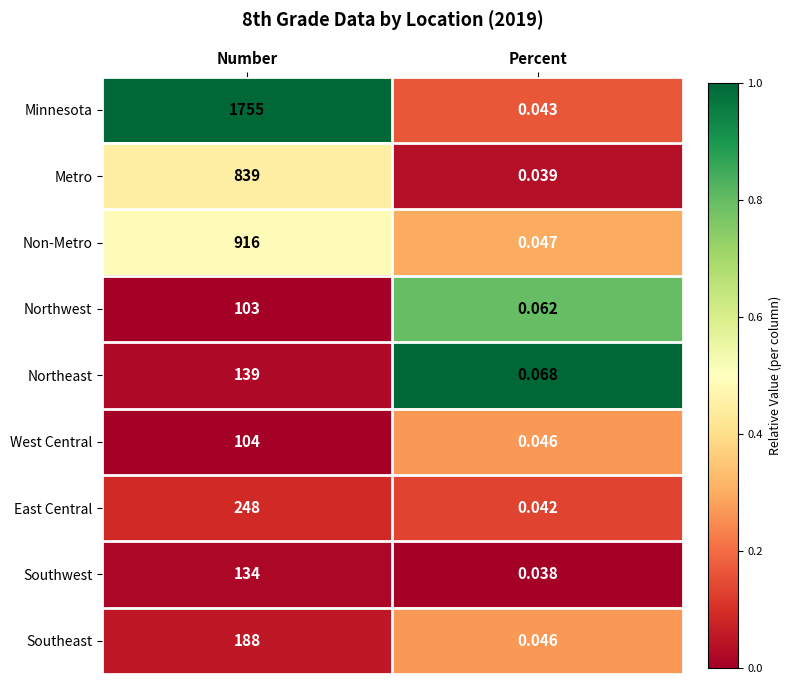

At Number, list the series in order from smallest to largest.

Northwest, West Central, Southwest, Northeast, Southeast, East Central, Metro, Non-Metro, Minnesota